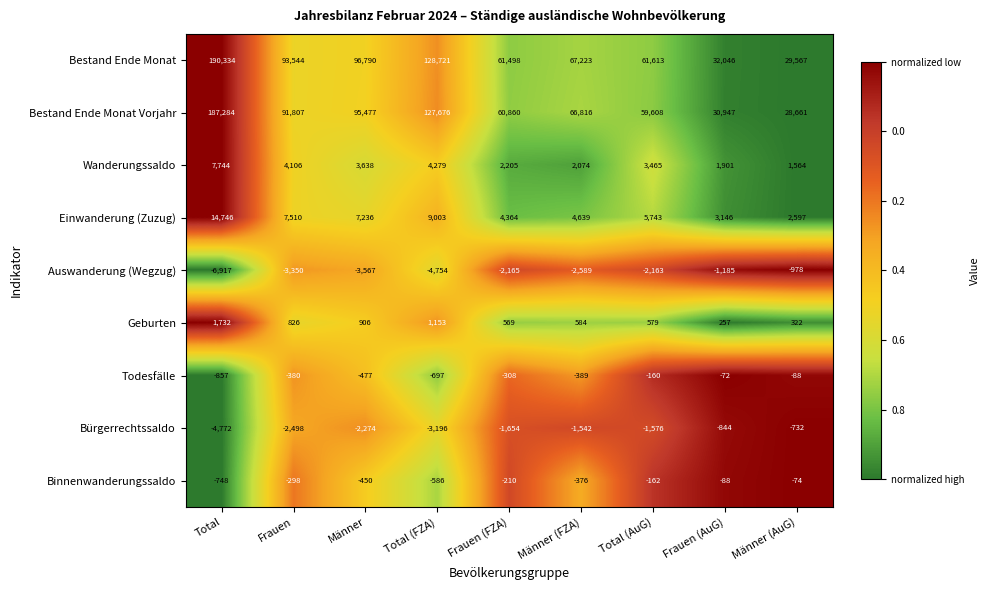

Which series has the largest range (max minus min)?

Bestand Ende Monat